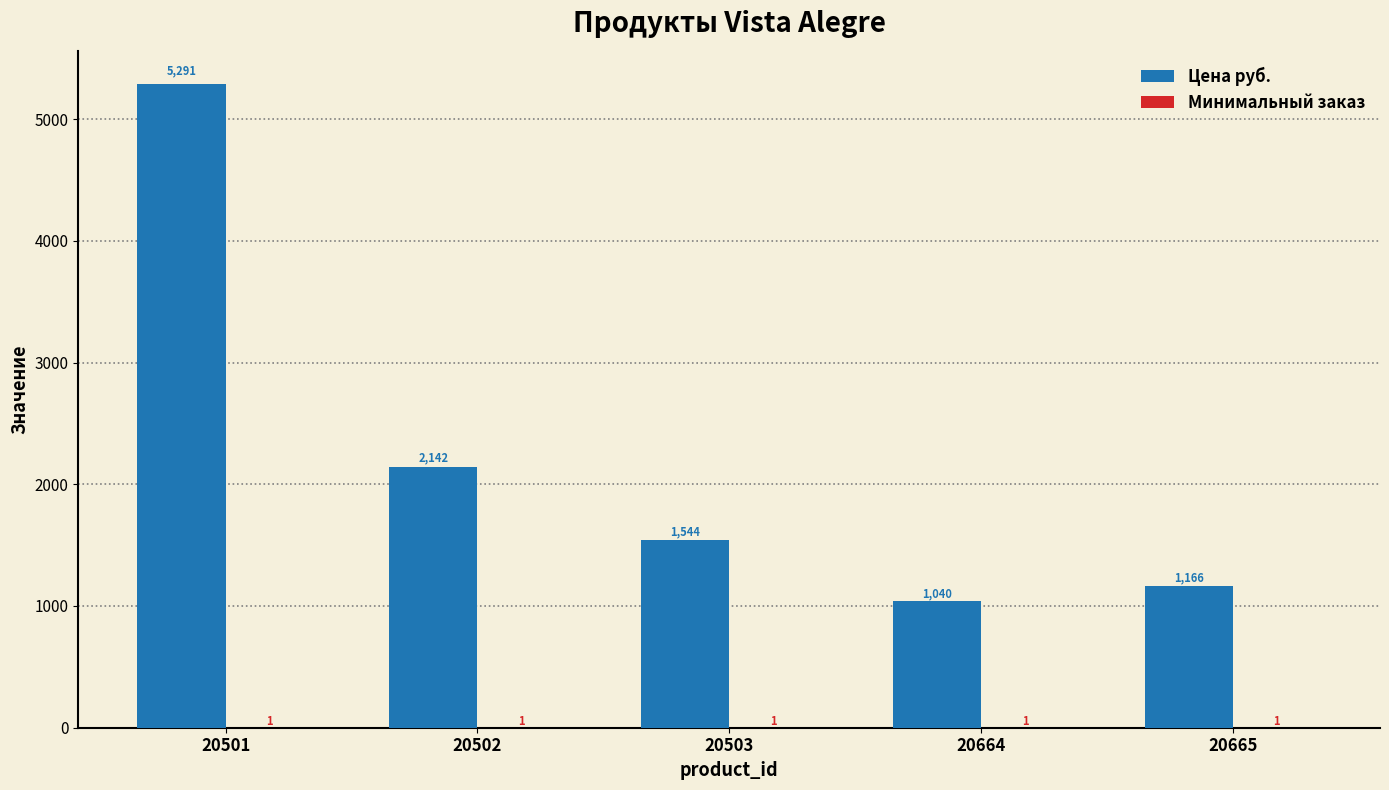

What is the maximum value shown in the chart?

5291